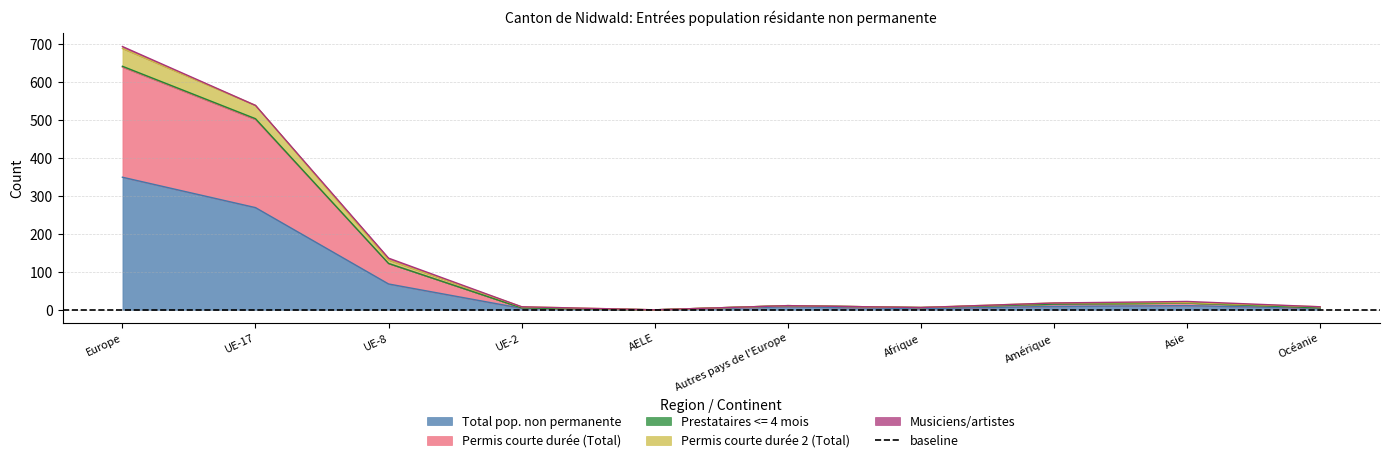

What is the highest value of the Total pop. non permanente series?

349